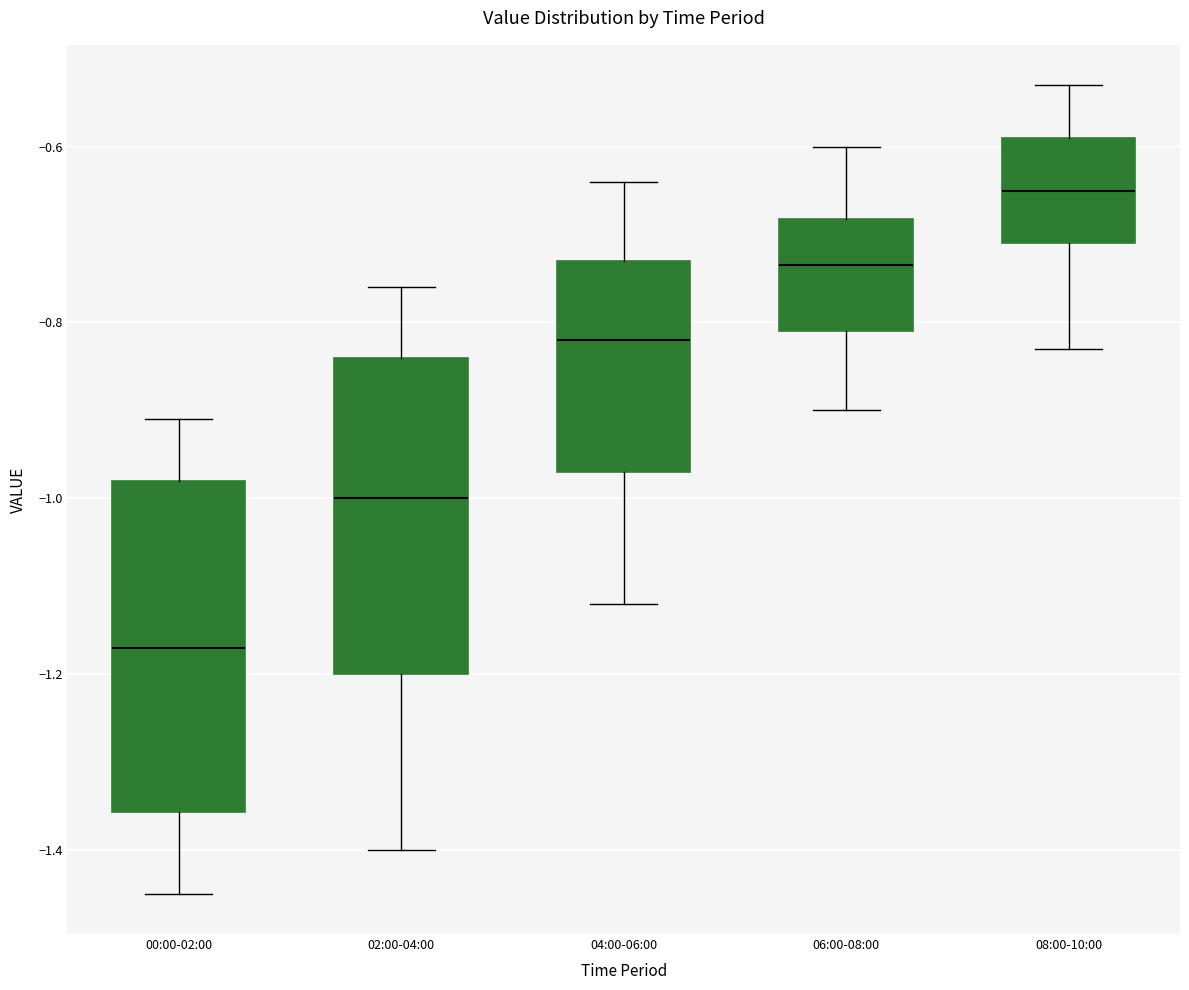

Where does the lower whisker of the box for 02:00-04:00 end on the y-axis? The values are not printed on the chart, so give them approximately, as read against the axis.

-1.40